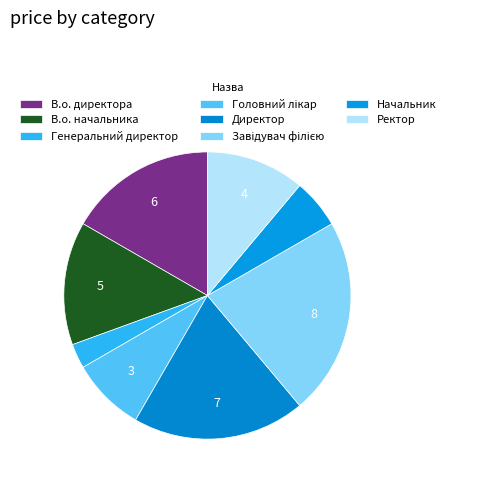

How many slices are in this pie chart?

8